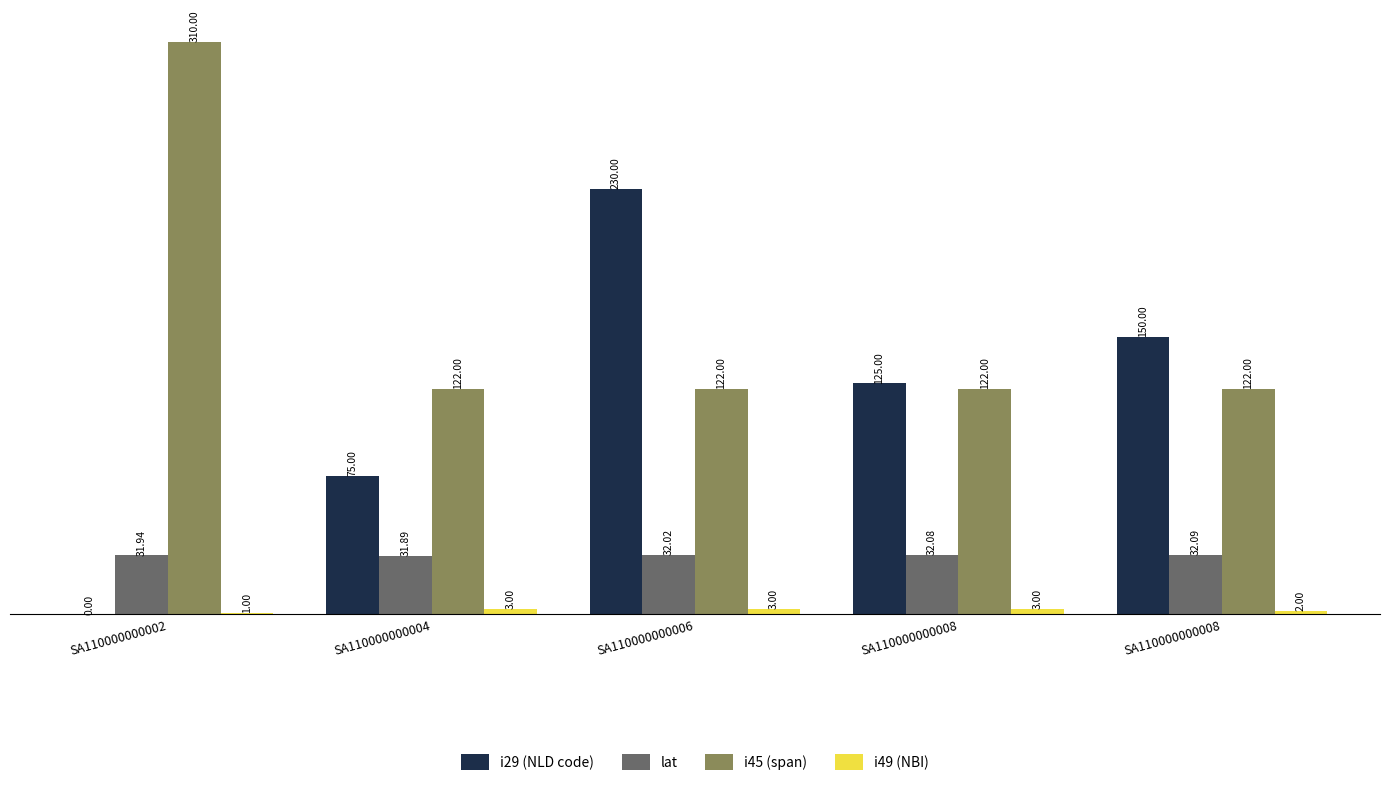

How many groups of bars are there?

5